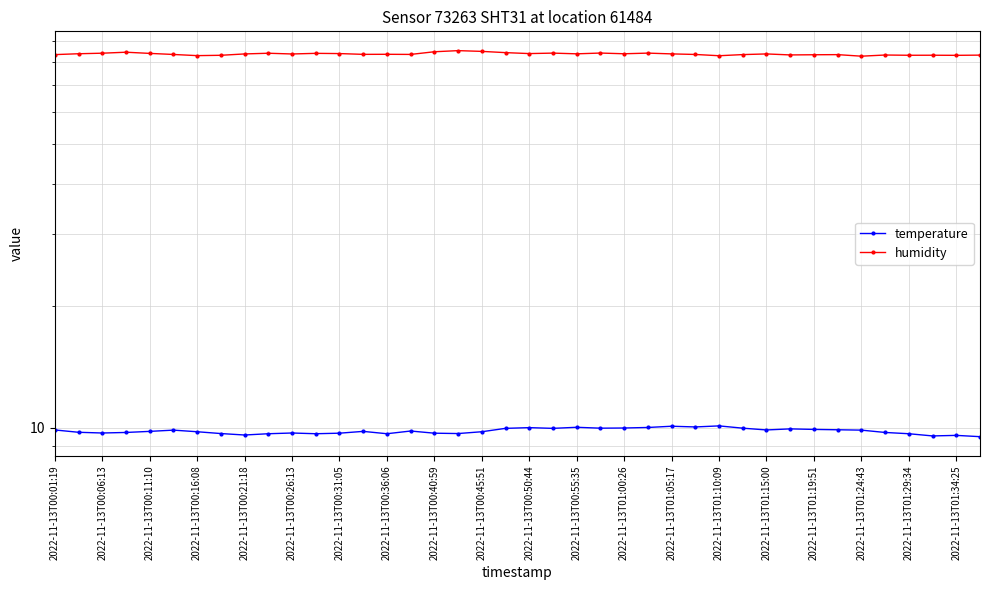

Reading left to right, list all the values displayed in this chart.

temperature: 9.9	9.8	9.7	9.7	9.8	9.9	9.8	9.7	9.6	9.7	9.7	9.7	9.7	9.8	9.7	9.8	9.7	9.7	9.8	10.0	10.0	10.0	10.0	10.0	10.0	10.0	10.1	10.1	10.1	10.0	9.9	9.9	9.9	9.9	9.9	9.7	9.7	9.6	9.6	9.5
humidity: 83.2	83.6	83.9	84.4	83.8	83.3	82.8	82.9	83.5	83.9	83.5	83.8	83.7	83.3	83.4	83.3	84.6	85.1	84.8	84.2	83.7	83.9	83.6	84.0	83.6	83.9	83.6	83.3	82.7	83.2	83.5	83.1	83.2	83.2	82.5	83.0	82.9	82.9	82.9	83.0